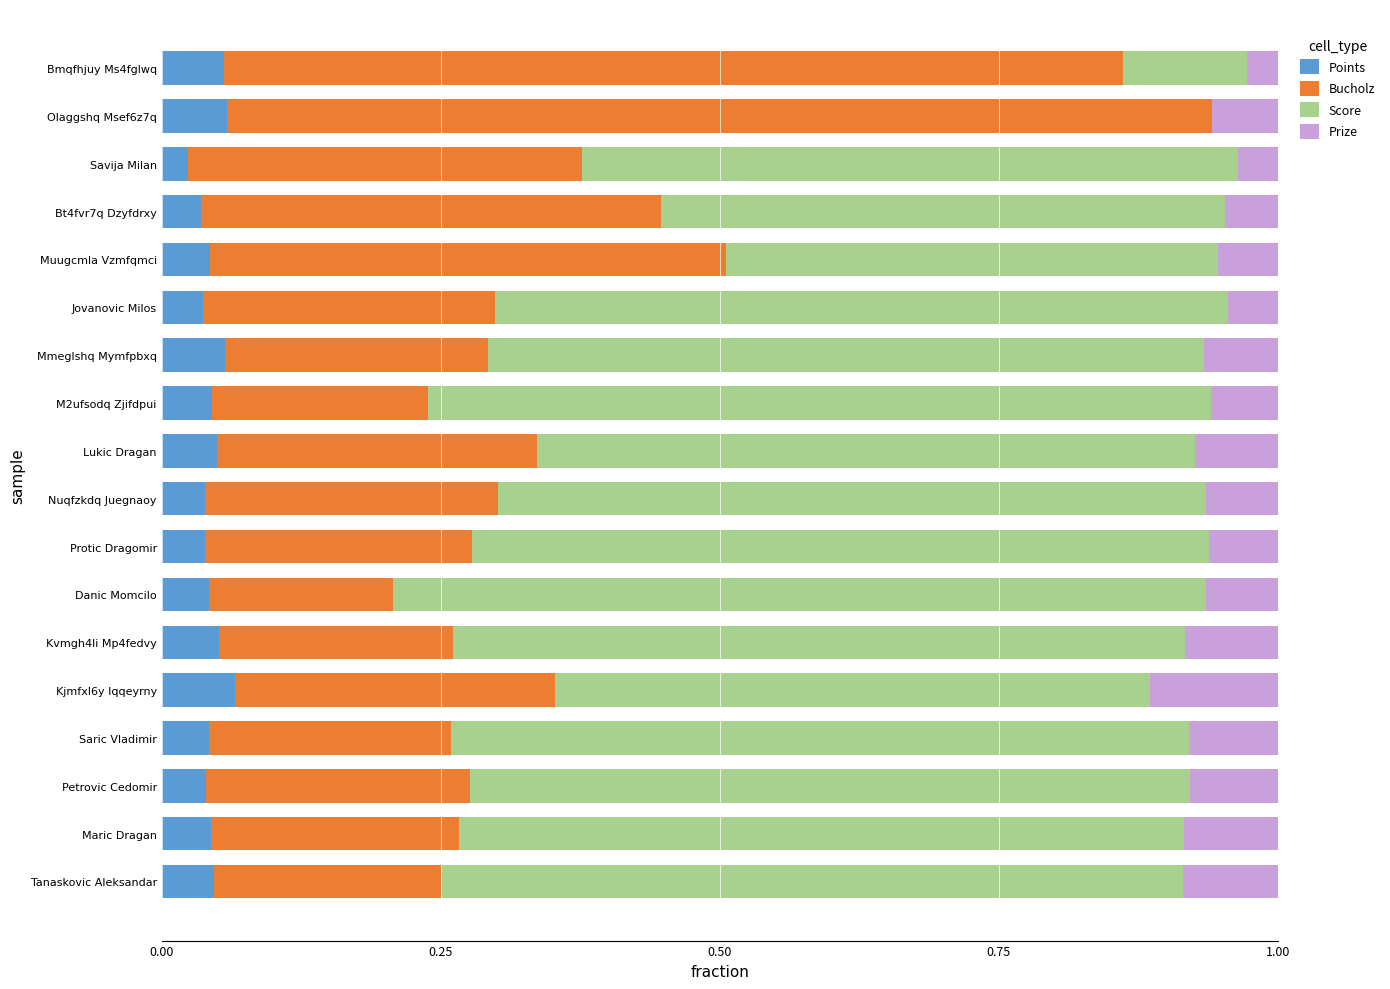

What is the total value across all series at Danic Momcilo?

1.0